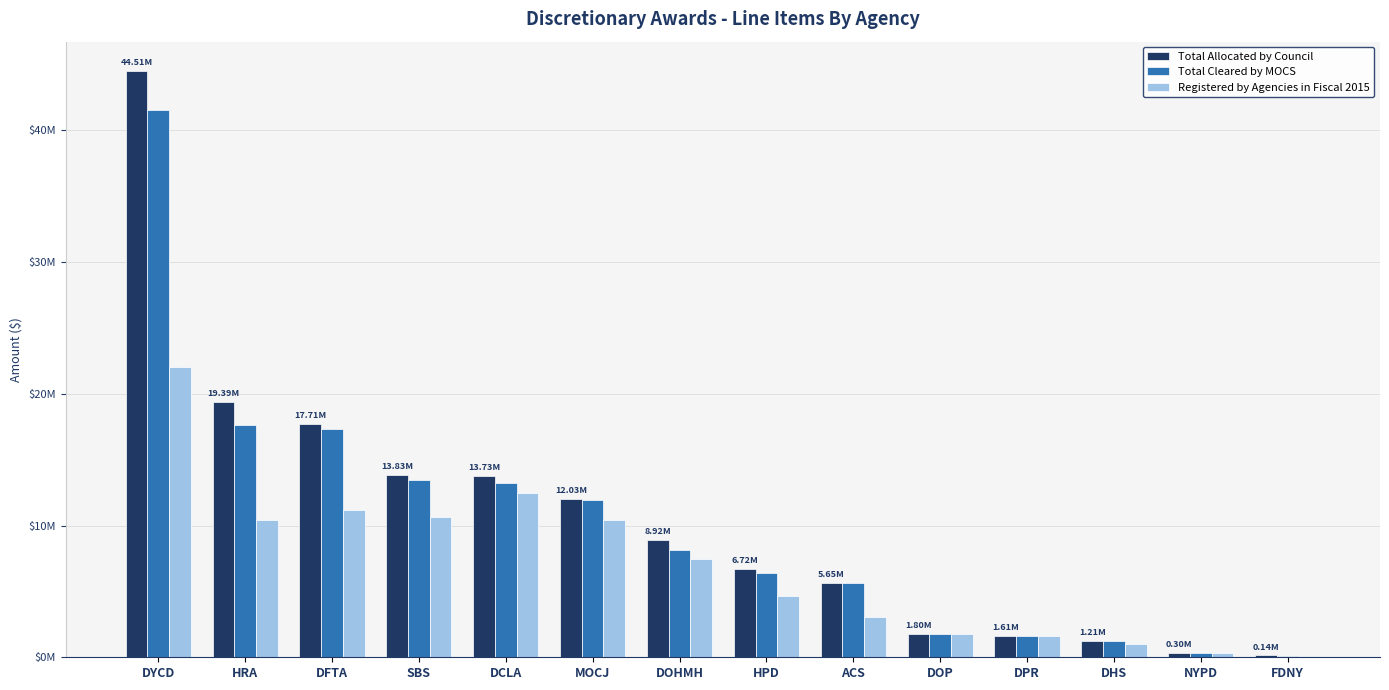

At which category is the sum across all series the highest?

DYCD